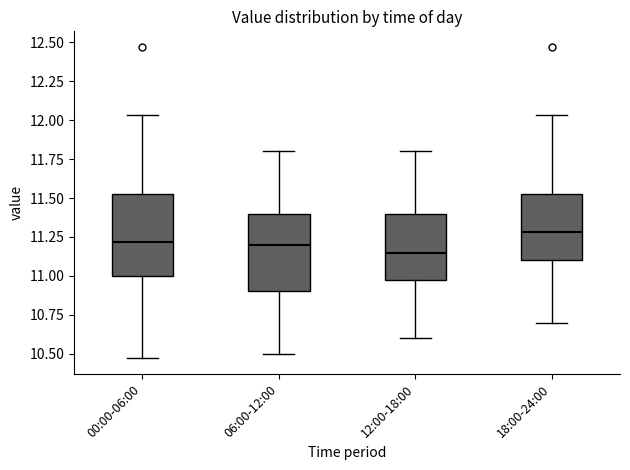

Reading left to right, transcribe this box plot: for each box, give where its median line is, the range the box spans, and where its two whiskers end, as read against the y-axis. The values are not printed on the chart, so give them approximately, as read against the axis.

00:00-06:00: median 11.20, box 11.00 to 11.55, whiskers 10.45 to 12.05
06:00-12:00: median 11.20, box 10.90 to 11.40, whiskers 10.50 to 11.80
12:00-18:00: median 11.15, box 11.00 to 11.40, whiskers 10.60 to 11.80
18:00-24:00: median 11.30, box 11.10 to 11.55, whiskers 10.70 to 12.05